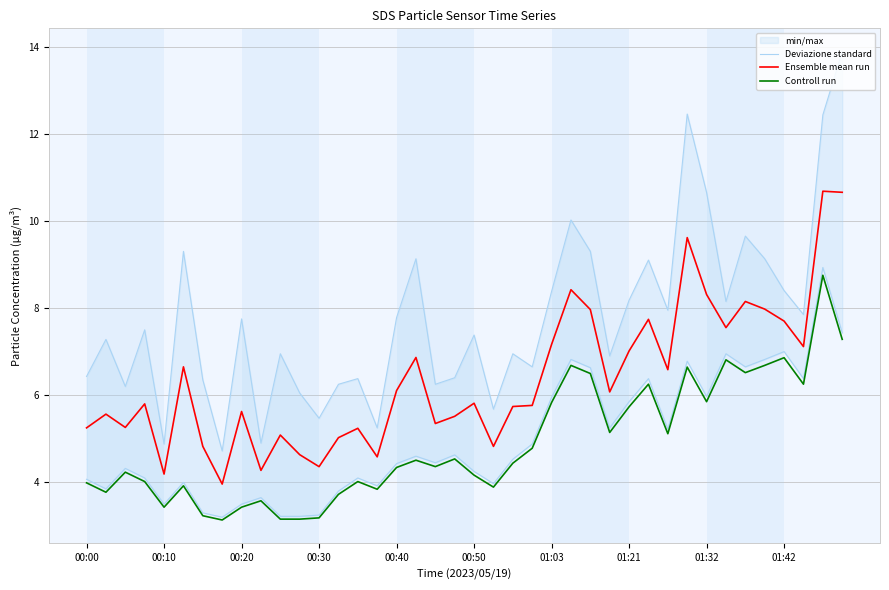

At how many categories does at least one series exceed 9?

3